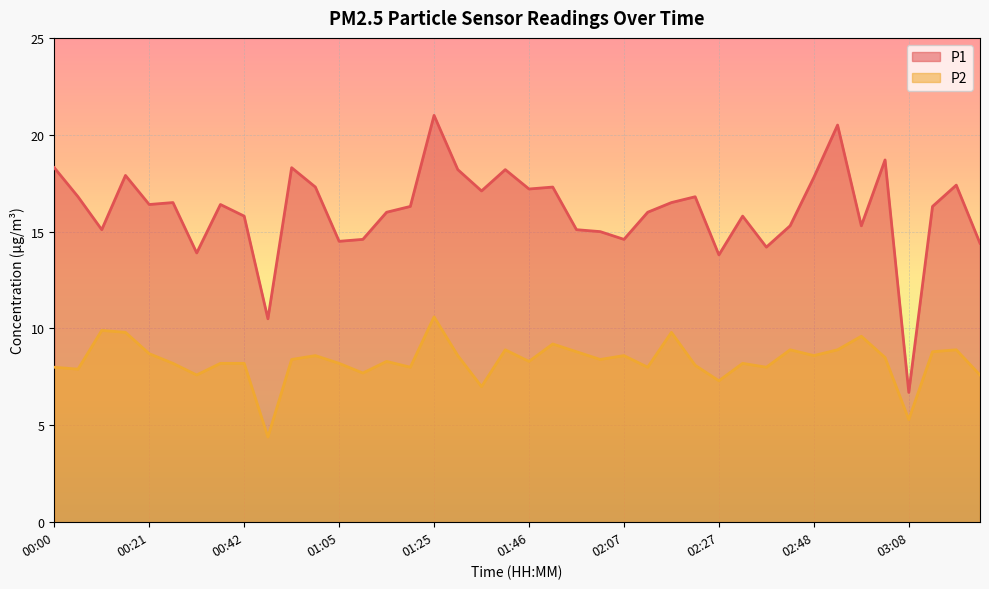

Is it true that P2 equals 14.5 at 01:05?

False